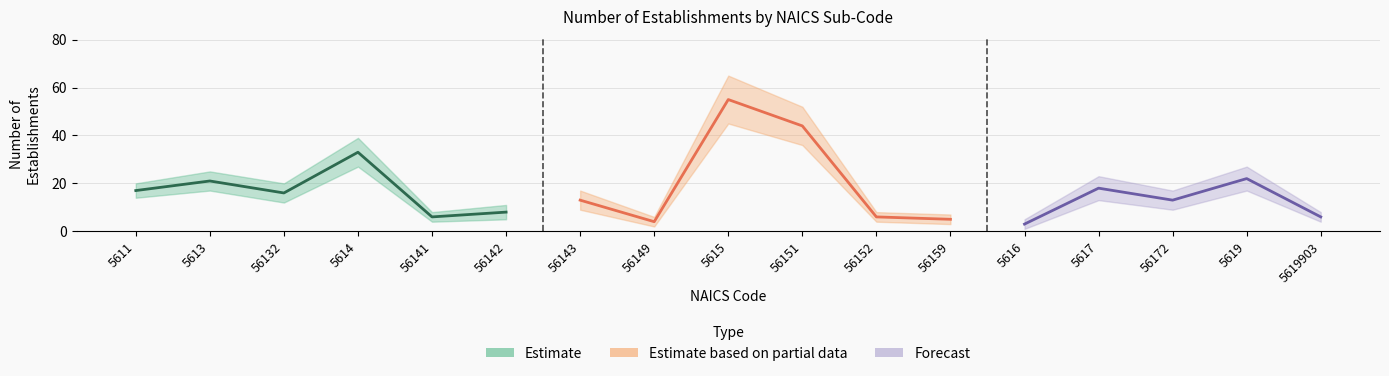

What is the label of the 6th point from the right?

56159